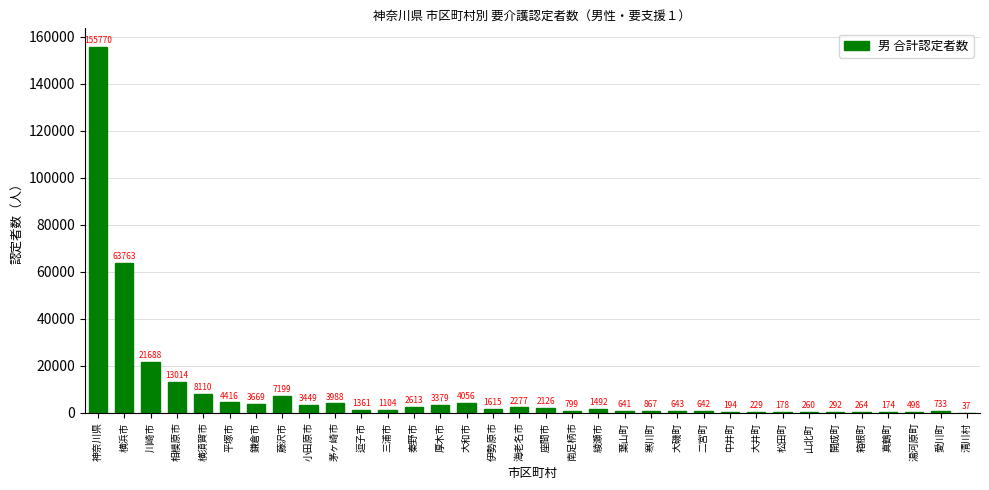

Reading left to right, extract all data points from this chart.

神奈川県=155770	横浜市=63763	川崎市=21688	相模原市=13014	横須賀市=8110	平塚市=4416	鎌倉市=3669	藤沢市=7199	小田原市=3449	茅ヶ崎市=3988	逗子市=1361	三浦市=1104	秦野市=2613	厚木市=3379	大和市=4056	伊勢原市=1615	海老名市=2277	座間市=2126	南足柄市=799	綾瀬市=1492	葉山町=641	寒川町=867	大磯町=643	二宮町=642	中井町=194	大井町=229	松田町=178	山北町=260	開成町=292	箱根町=264	真鶴町=174	湯河原町=498	愛川町=733	清川村=37